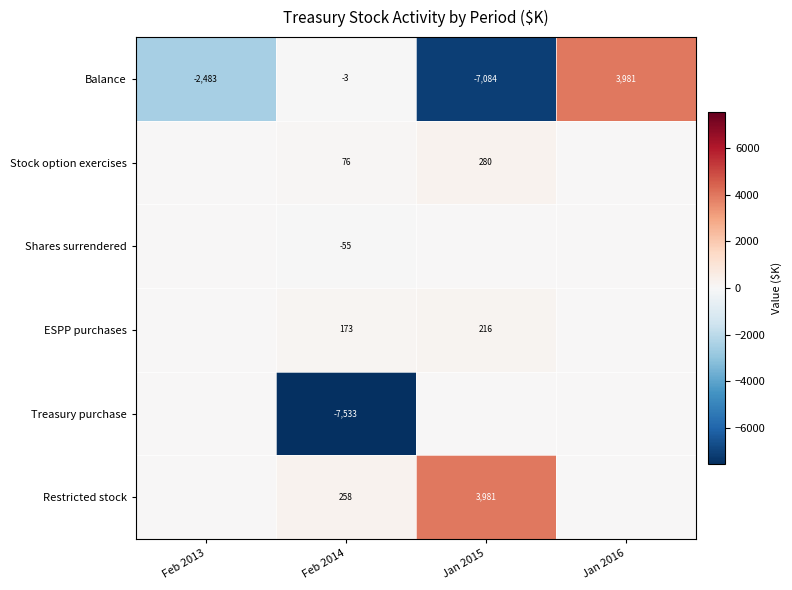

Is it true that Balance equals -1 at Feb 2014?

False